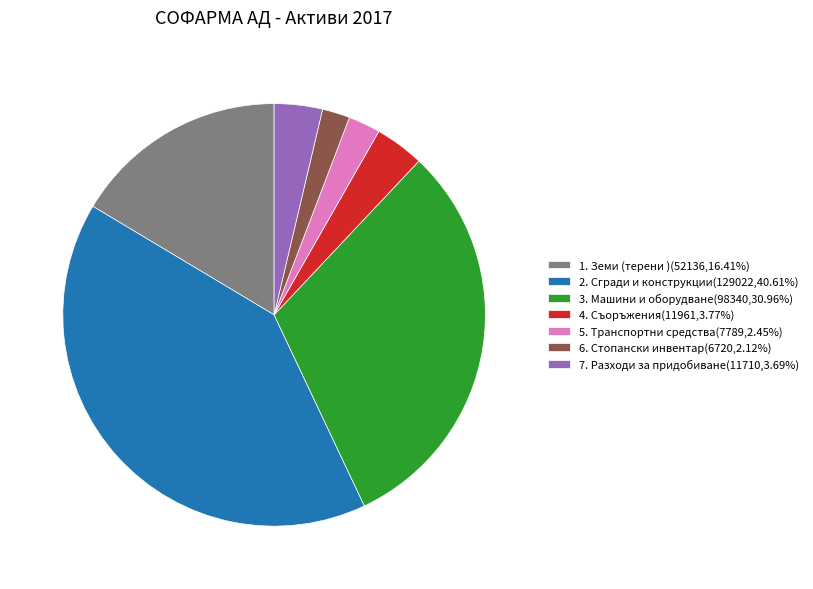

Is there a majority slice in this chart?

No